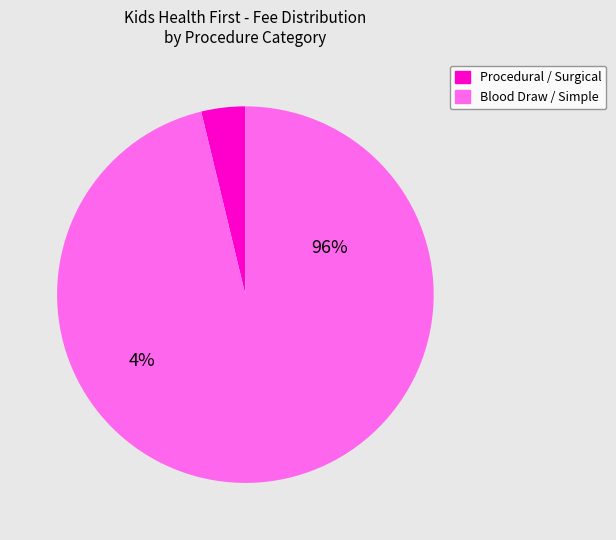

Does Routine venipuncture account for over 50% of the chart?

No